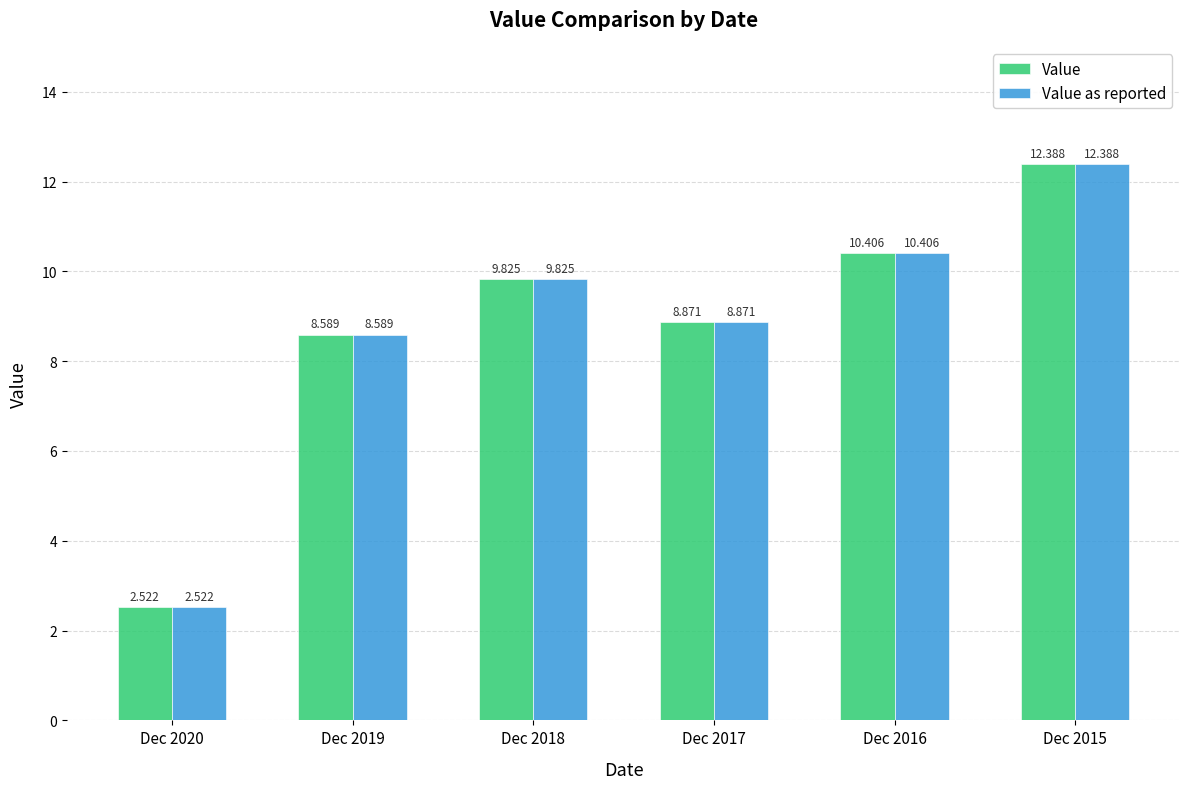

What is the value of the Value bar at the 6th from the left?

12.4